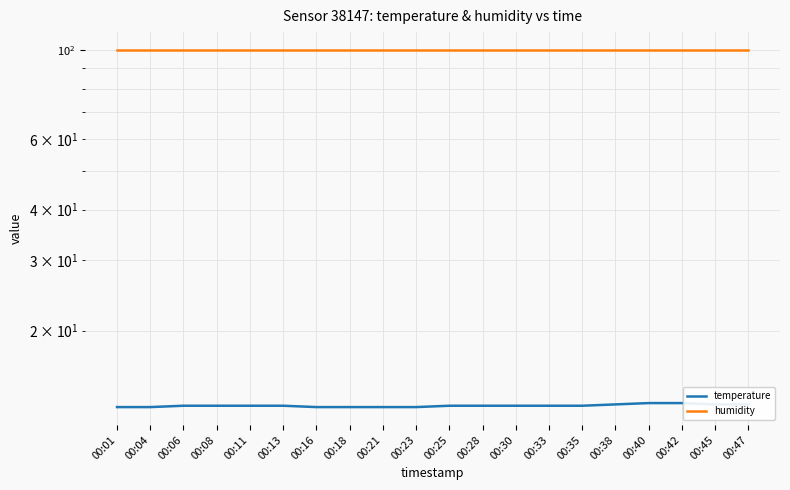

Reading left to right, extract all data points from this chart.

temperature: 00:01=12.9	00:04=12.9	00:06=13.0	00:08=13.0	00:11=13.0	00:13=13.0	00:16=12.9	00:18=12.9	00:21=12.9	00:23=12.9	00:25=13.0	00:28=13.0	00:30=13.0	00:33=13.0	00:35=13.0	00:38=13.1	00:40=13.2	00:42=13.2	00:45=13.1	00:47=13.1
humidity: 00:01=99.9	00:04=99.9	00:06=99.9	00:08=99.9	00:11=99.9	00:13=99.9	00:16=99.9	00:18=99.9	00:21=99.9	00:23=99.9	00:25=99.9	00:28=99.9	00:30=99.9	00:33=99.9	00:35=99.9	00:38=99.9	00:40=99.9	00:42=99.9	00:45=99.9	00:47=99.9